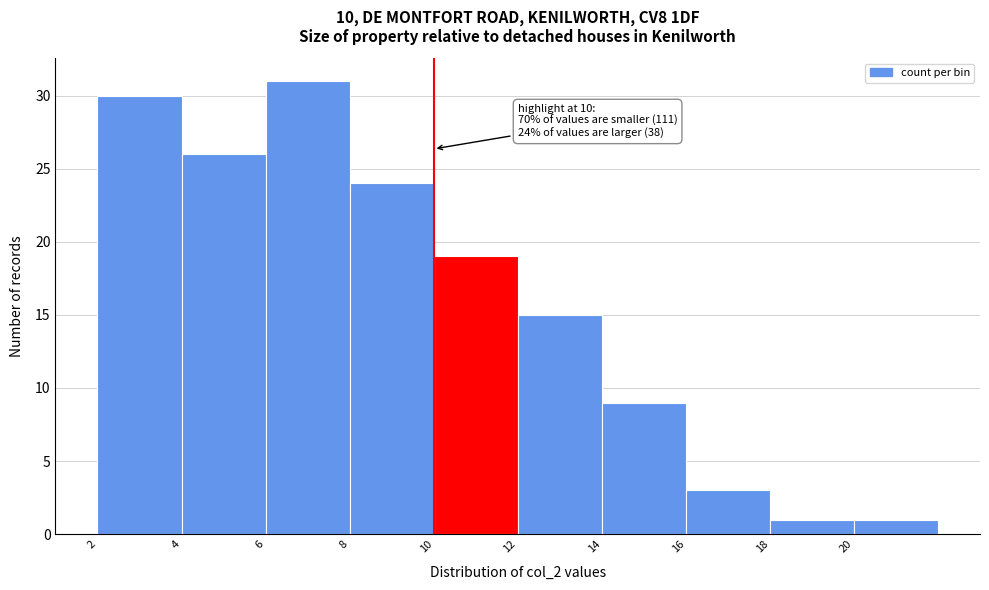

Which range on the x-axis has the tallest bar?

6 to 8